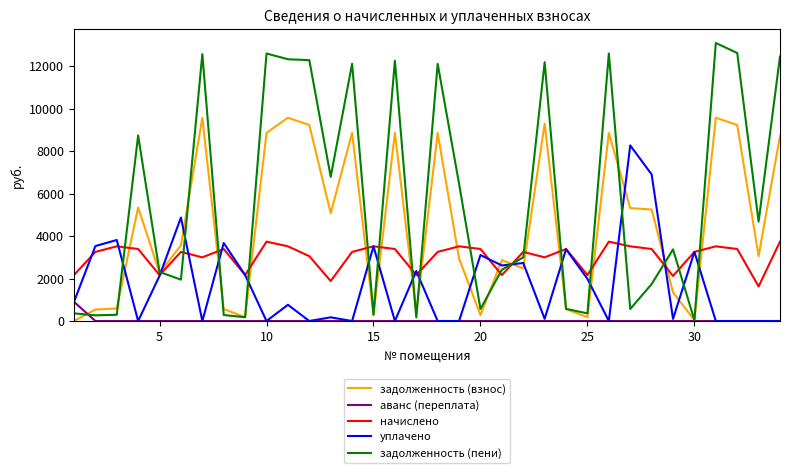

Is this an area chart (filled region under the line)?

No